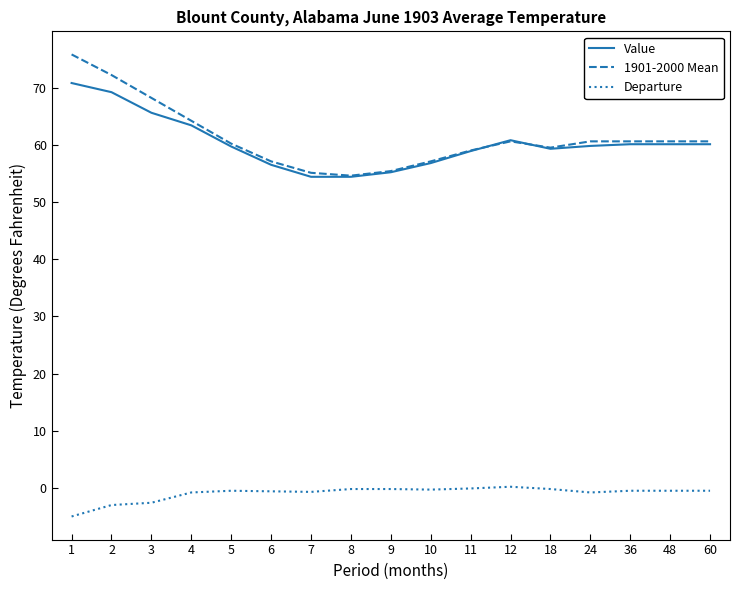

What is the sum of all Departure values?

-16.3